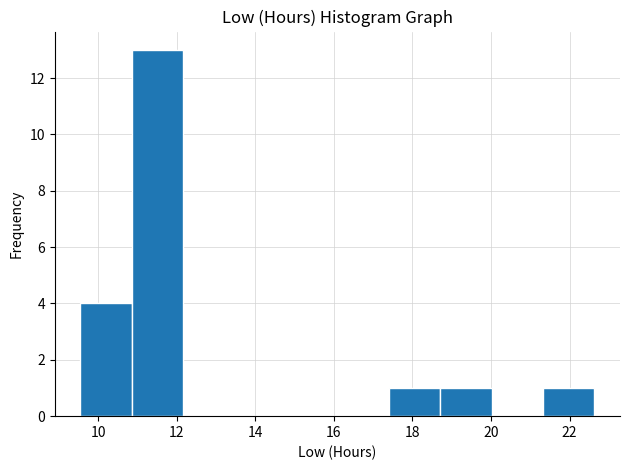

What is the height of the bar covering 18.8 to 20.0 on the x-axis? Neither the bar edges nor the heights are printed on the chart, so give them approximately, as read against the axes.

1